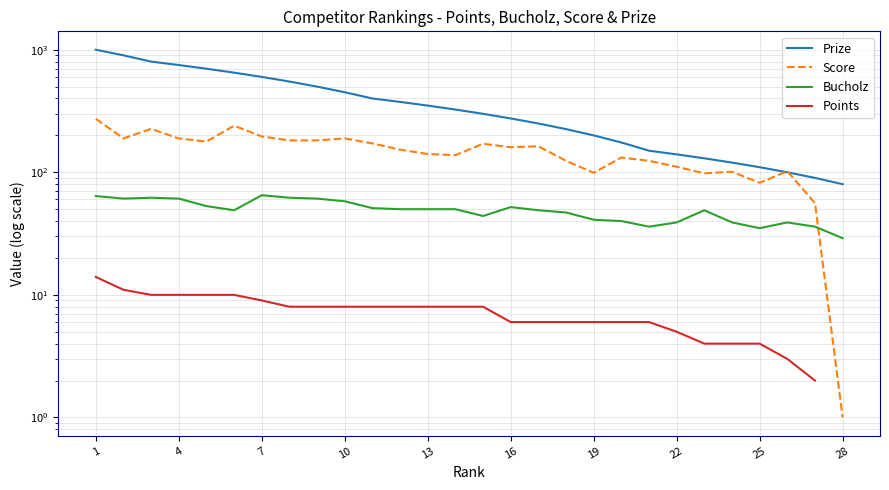

At which label does Prize first exceed 325?

1